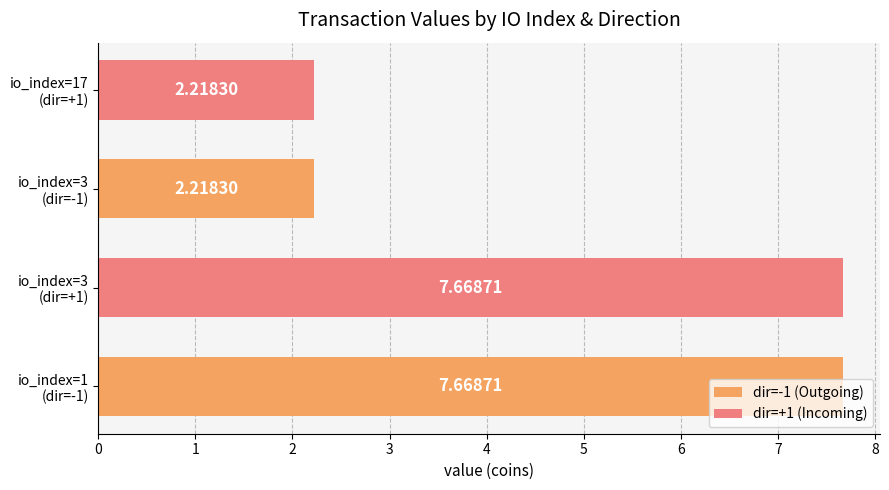

What is the difference between the maximum and minimum values in the dir=-1 (Outgoing) series?

5.5